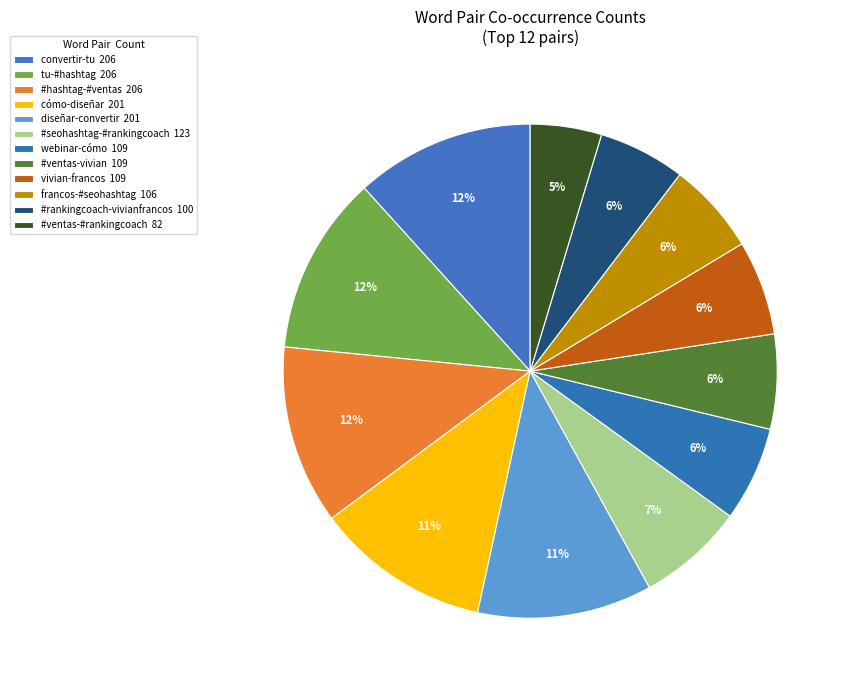

To the nearest percent, what is the combined percentage of diseñar-convertir and #ventas-#rankingcoach?

16%